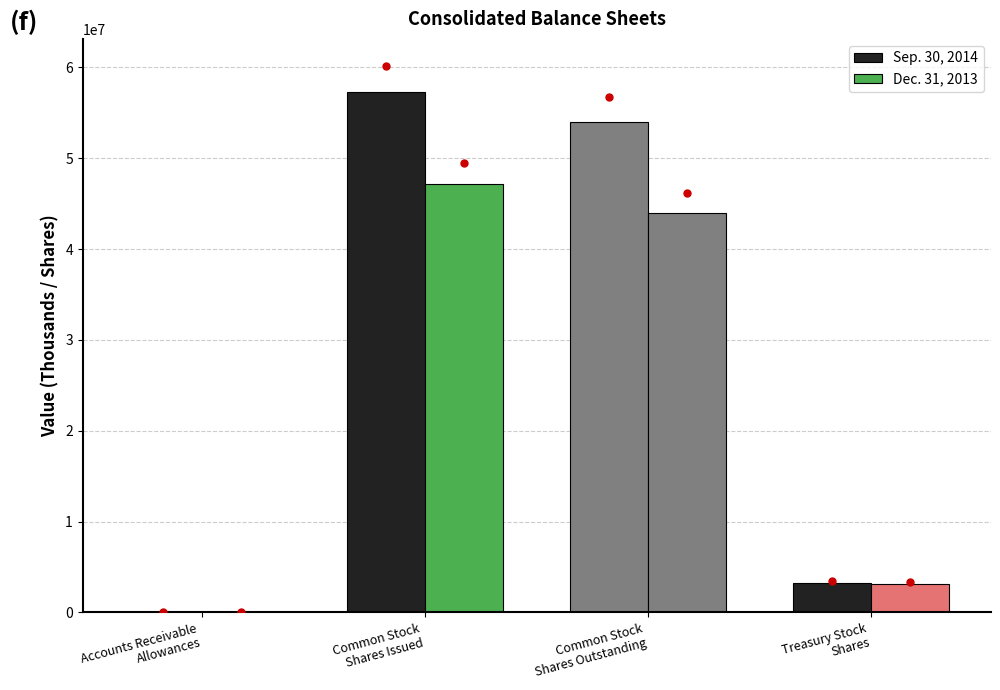

How many data points does each series have?

4